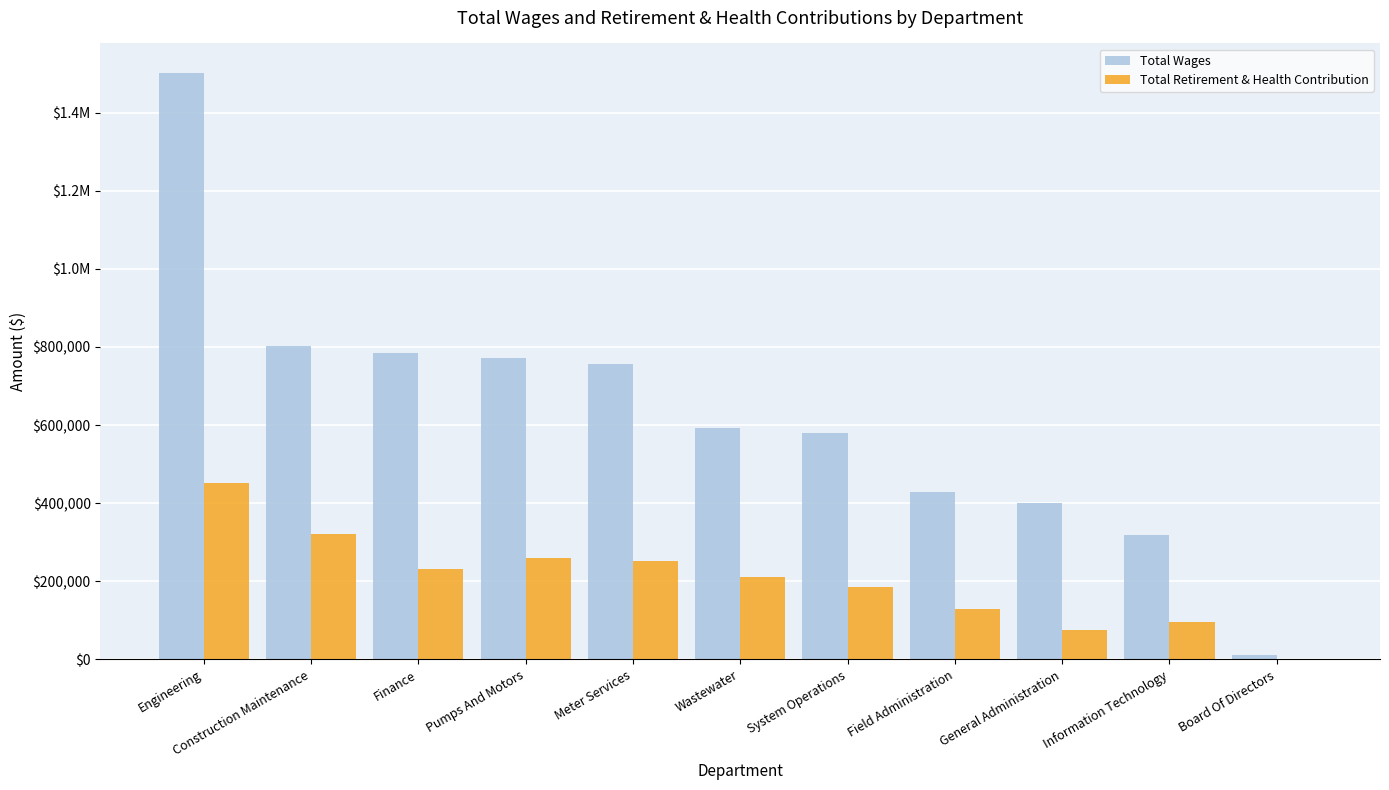

Does the chart contain stacked bars?

No